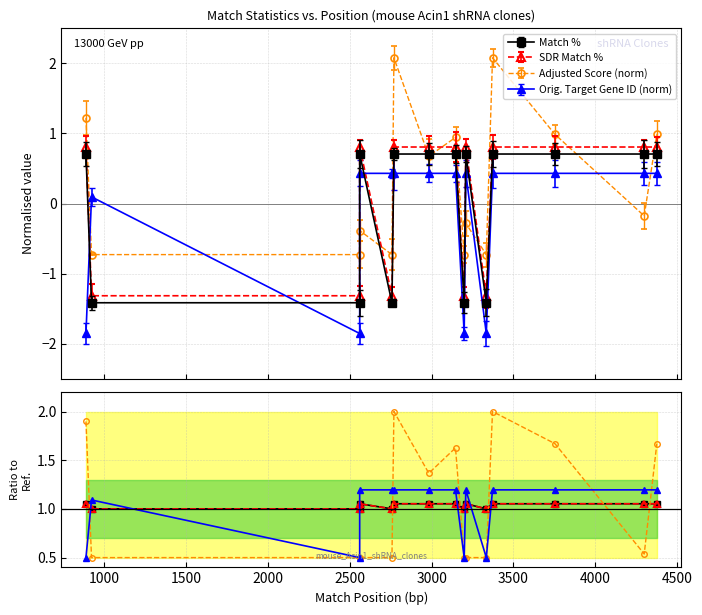

Rank the series by their maximum value, from highest to lowest.

Adj. Score ratio, Gene ID ratio, Match %, SDR Match %